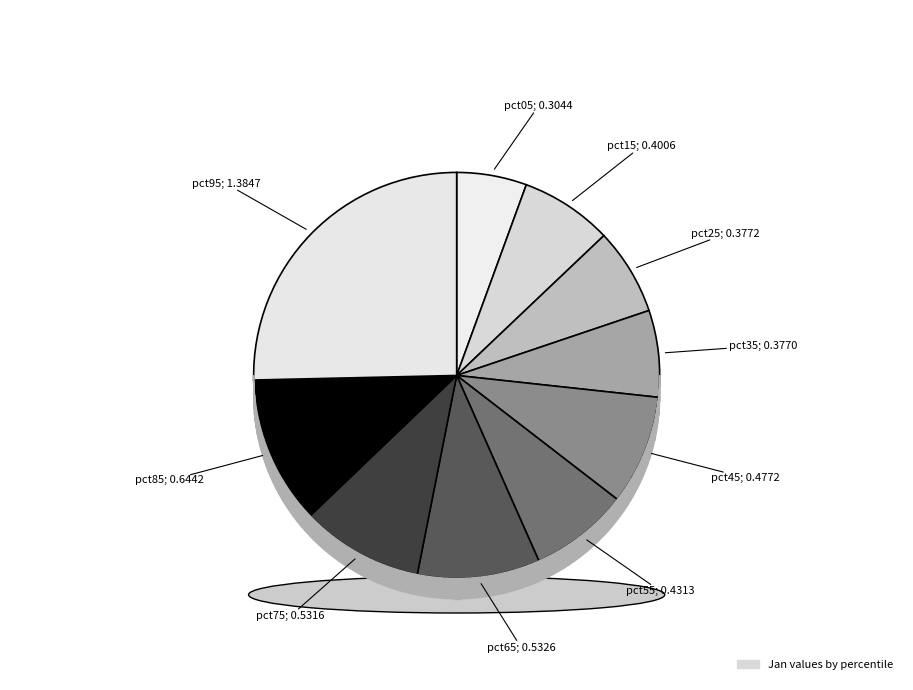

Which slice is the largest?

pct95